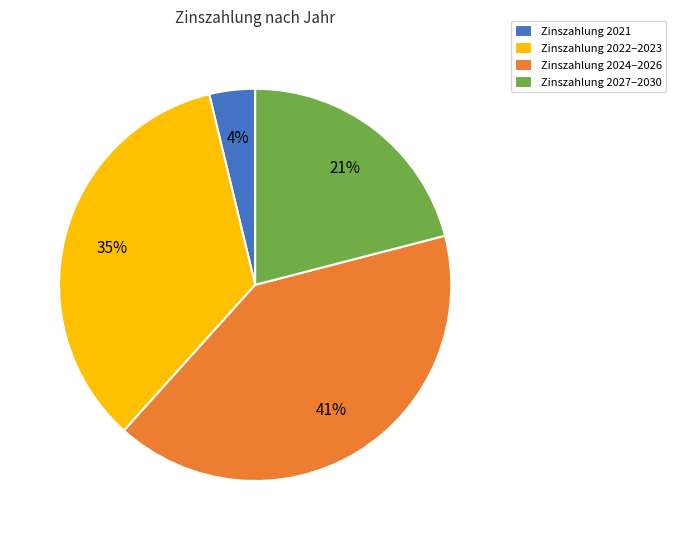

To the nearest percent, what portion does Zinszahlung 2022–2023 represent?

35%